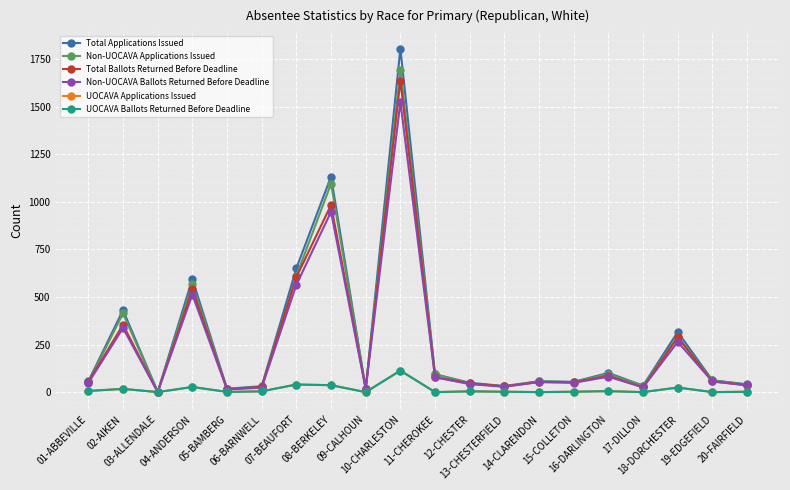

True or false: UOCAVA Ballots Returned Before Deadline has more than 1 interior local peaks.

True